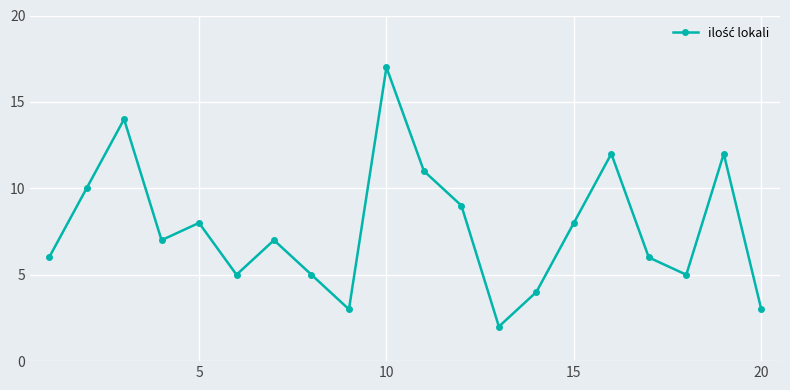

What is the sum of all values?

154